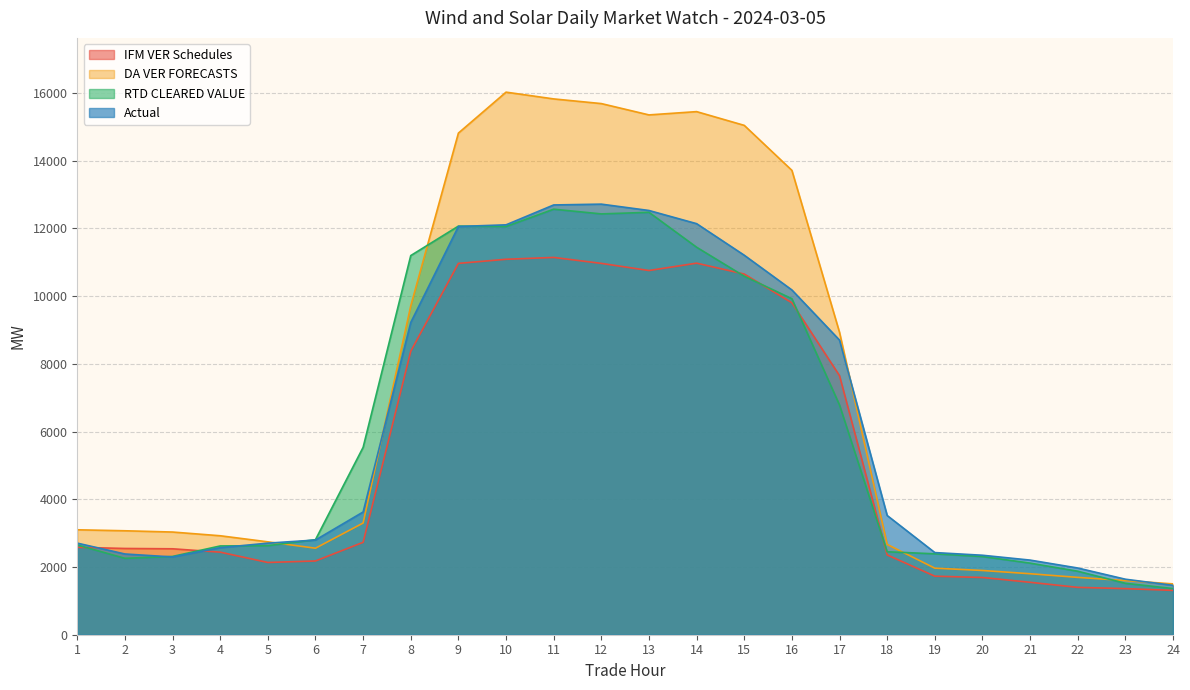

At 21, list the series in order from smallest to largest.

IFM VER Schedules, DA VER FORECASTS, RTD CLEARED VALUE, Actual